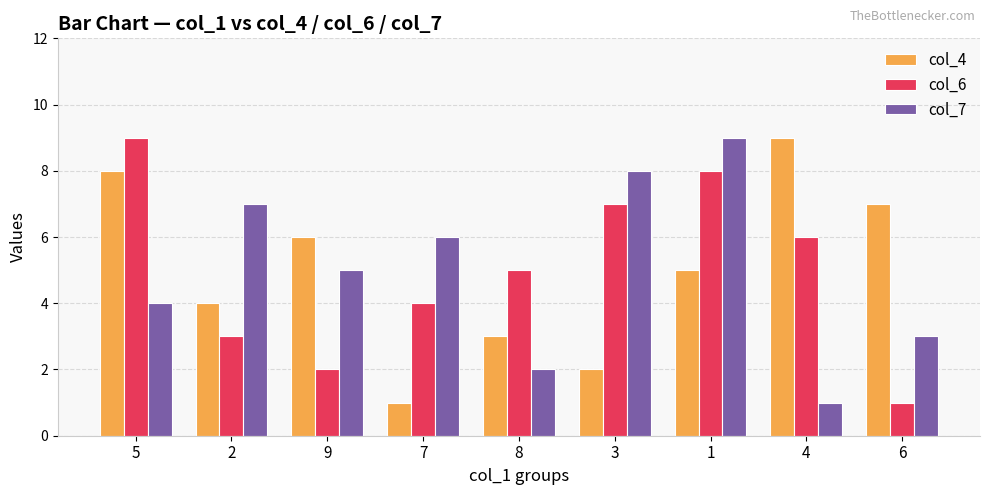

Is it true that col_4 equals 3 at 8?

True